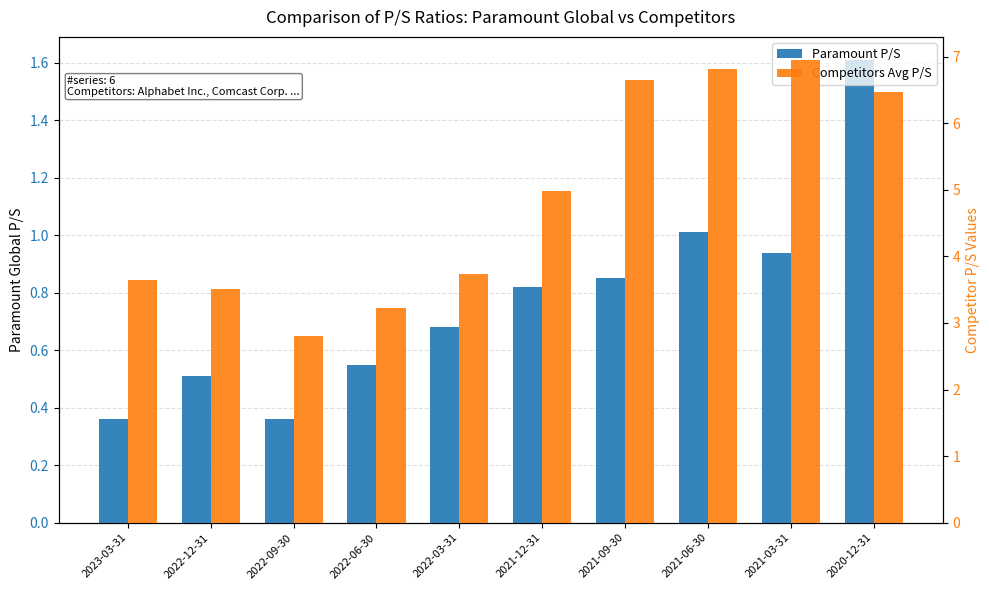

The value of Competitors Avg P/S at 2022-12-31 is 2.3. True or false?

False